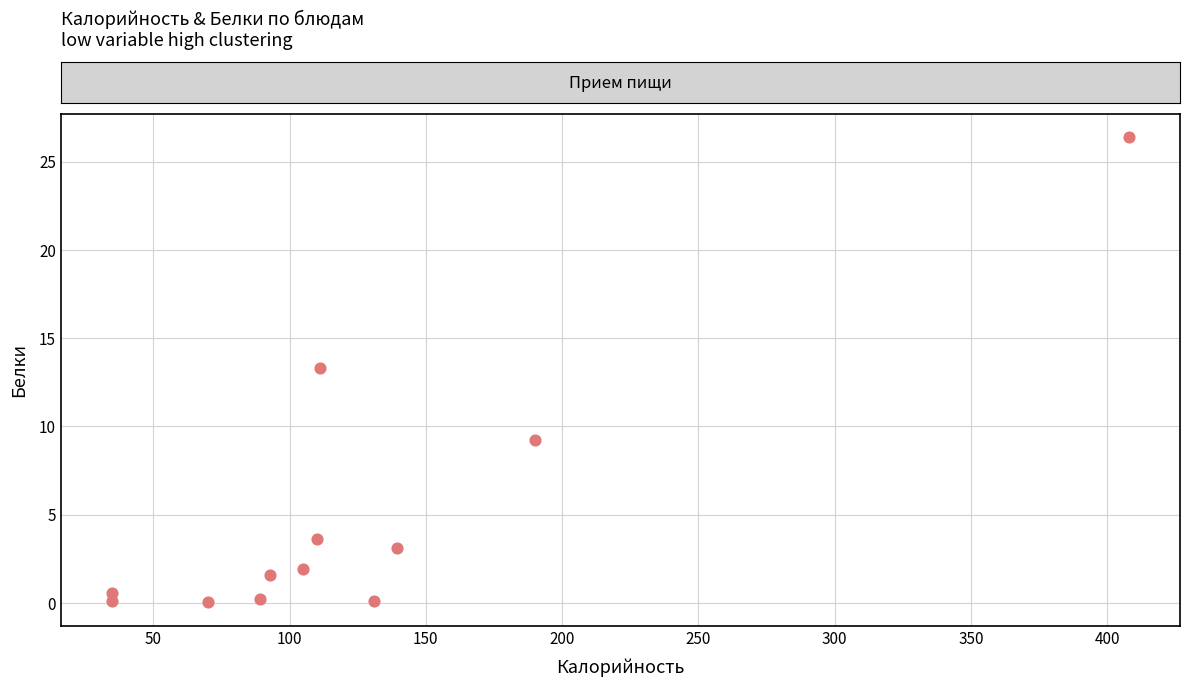

What is the range of X values (max minus min)?

373.2